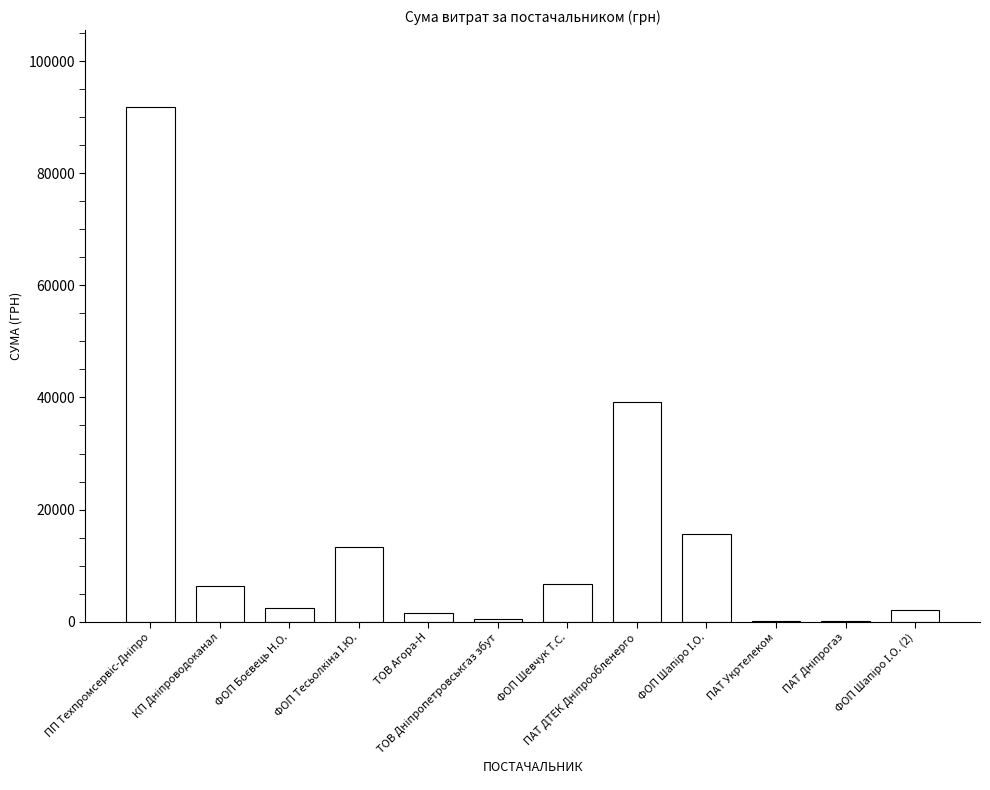

What is the greatest value displayed?

91758.0